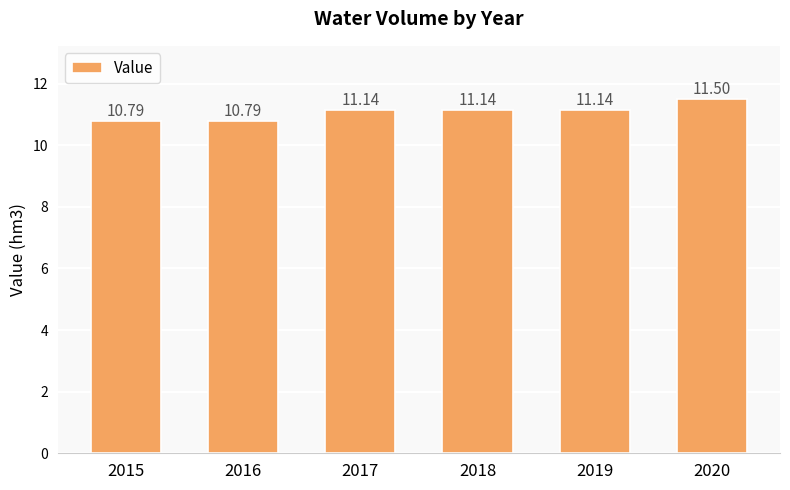

Read the value at 2016.

10.8